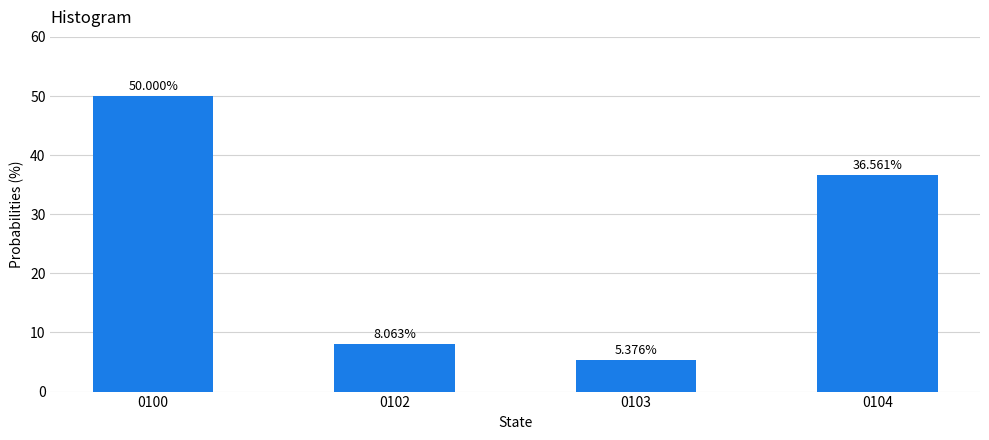

Rank the categories by value from lowest to highest.

0103, 0102, 0104, 0100